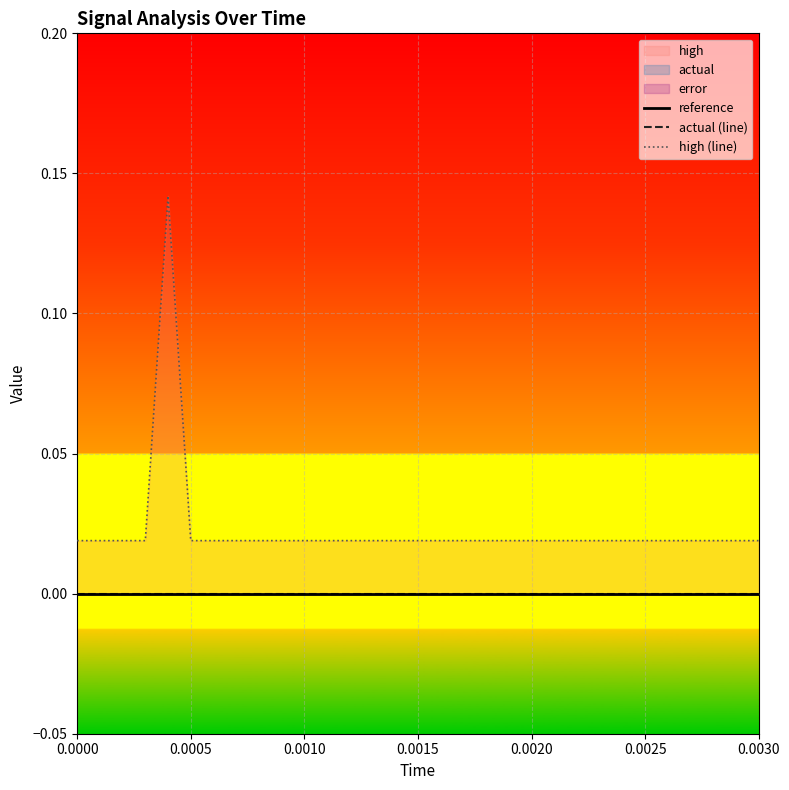

At how many categories does at least one series exceed 0?

15